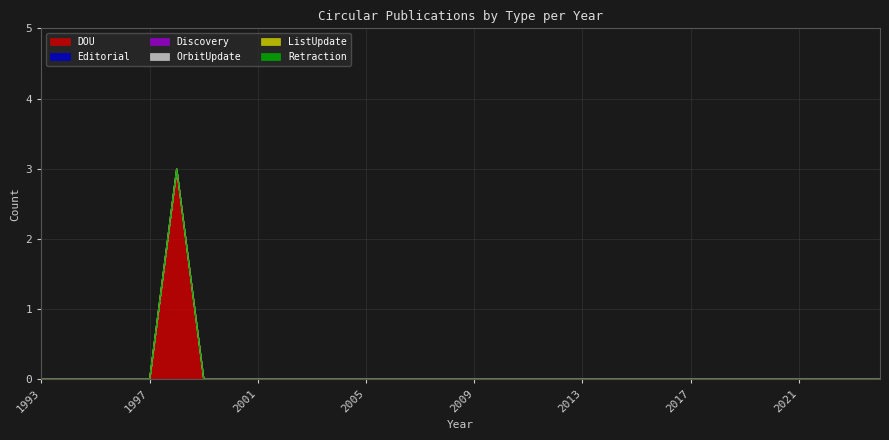

True or false: OrbitUpdate and DOU intersect in this chart.

False